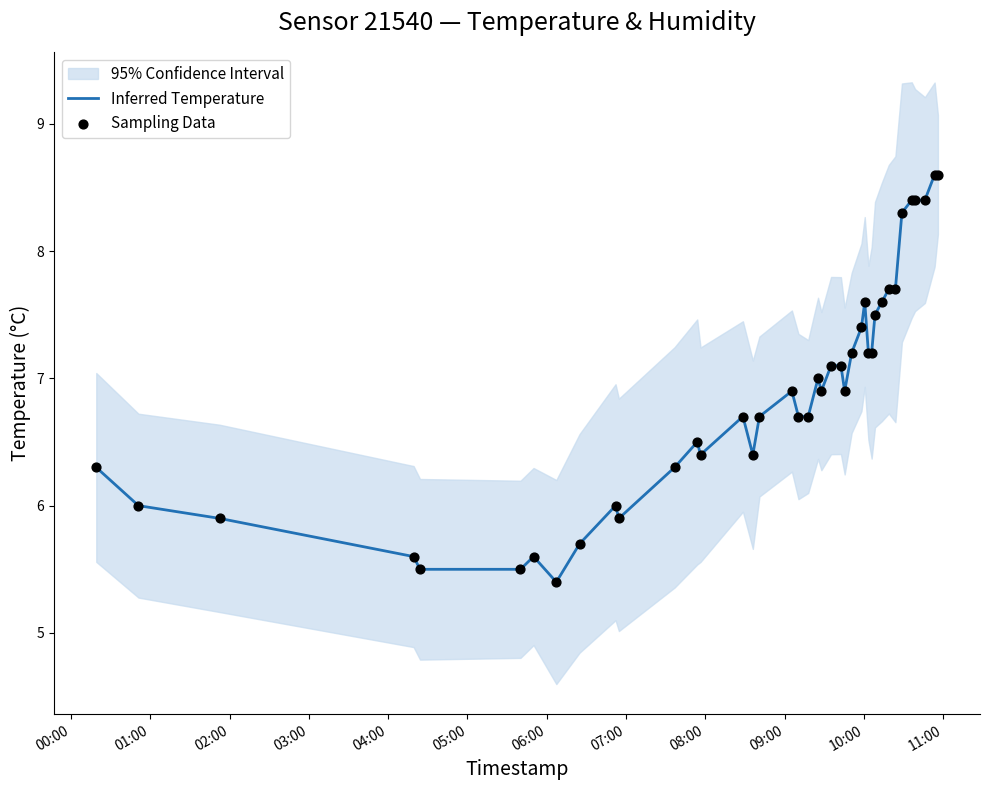

What is the maximum value for Inferred Temperature?

8.6